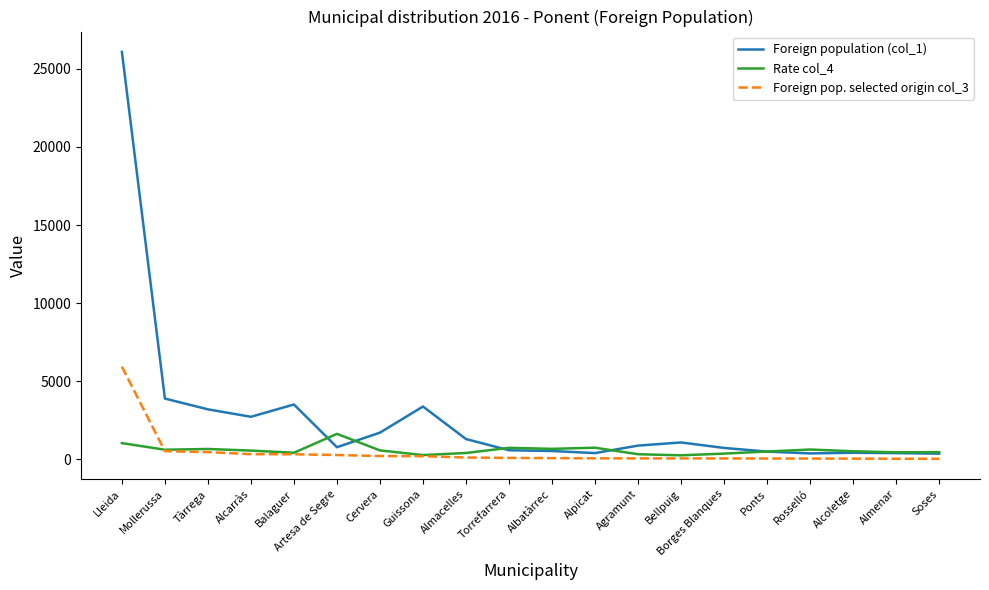

What position from the left is Ponts?

16